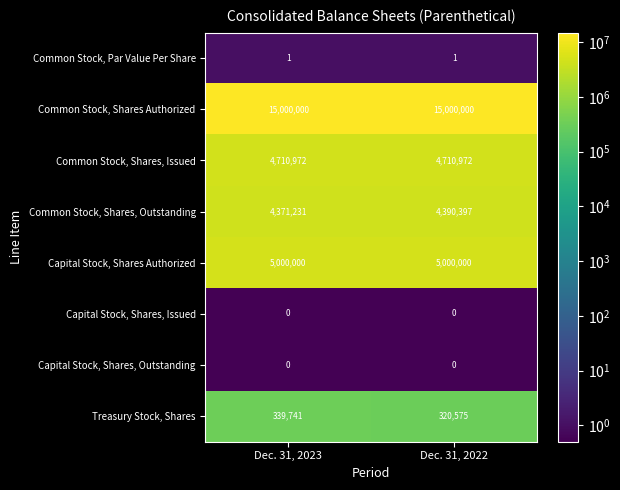

What is the difference between the highest and lowest values at Dec. 31, 2023?

15000000